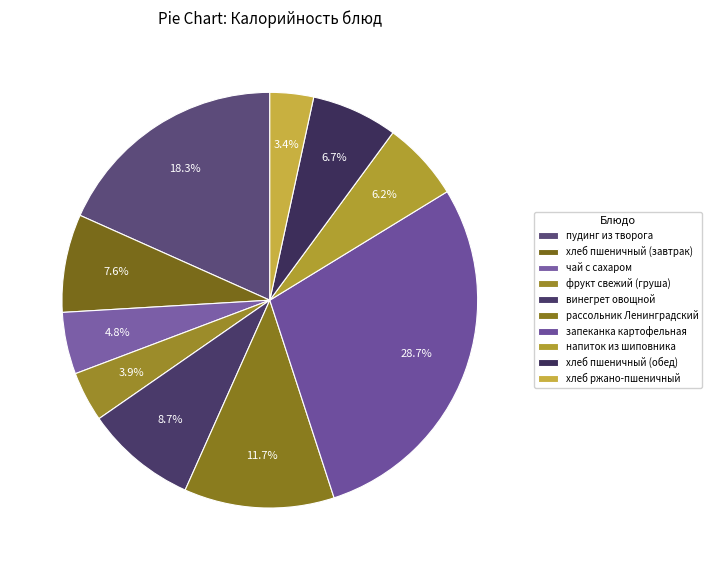

Which category has the biggest portion of the pie?

запеканка картофельная